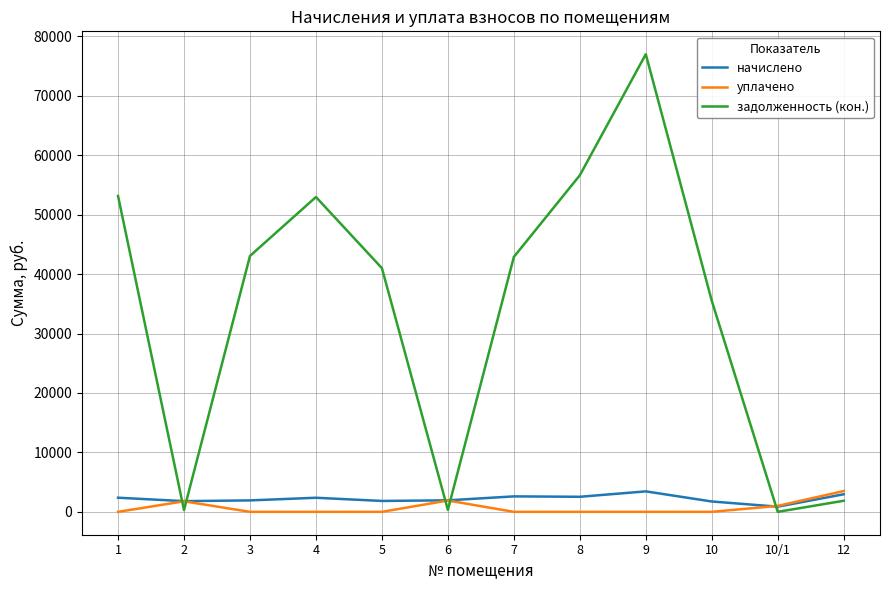

The value of начислено at 3 is 1926.1. True or false?

True